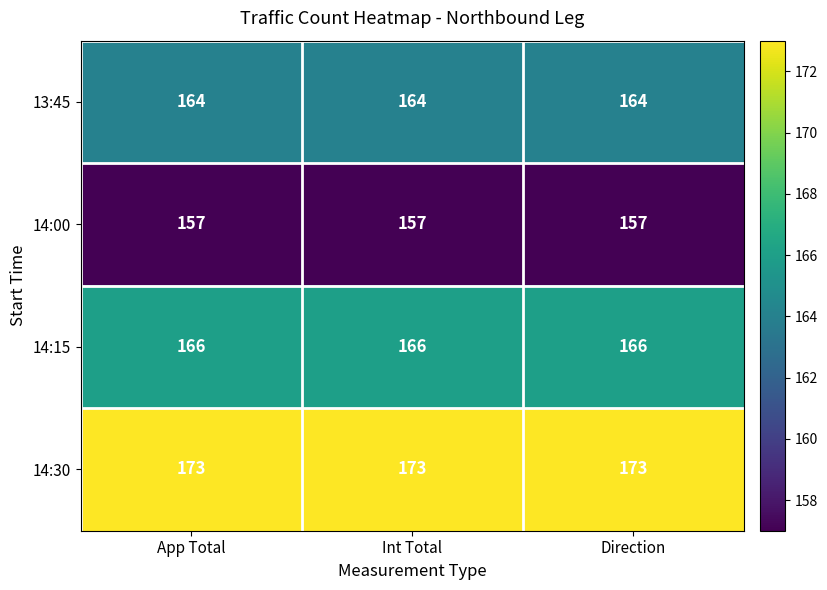

At App Total, list the series in order from smallest to largest.

14:00, 13:45, 14:15, 14:30